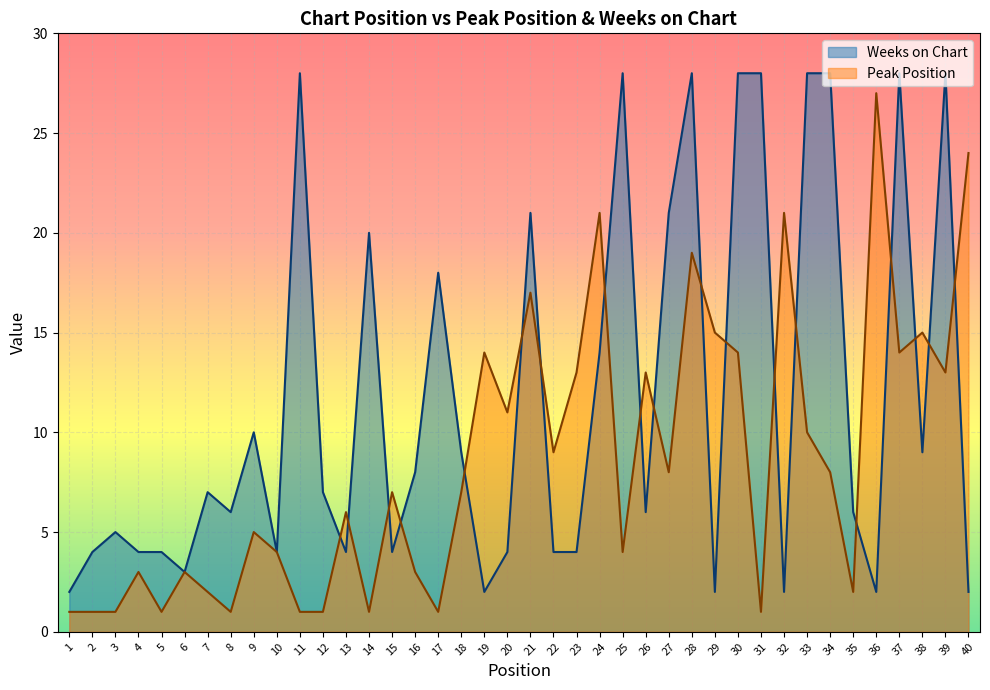

What is the difference between the second highest and second lowest values in the Weeks on Chart series?

26